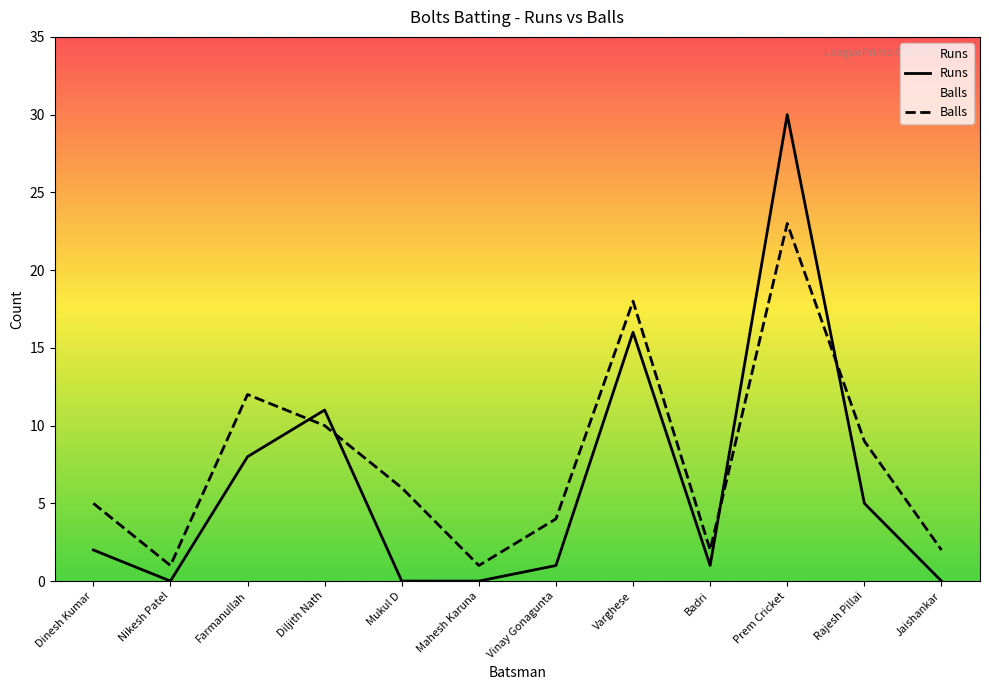

How many lines are shown in the chart?

2